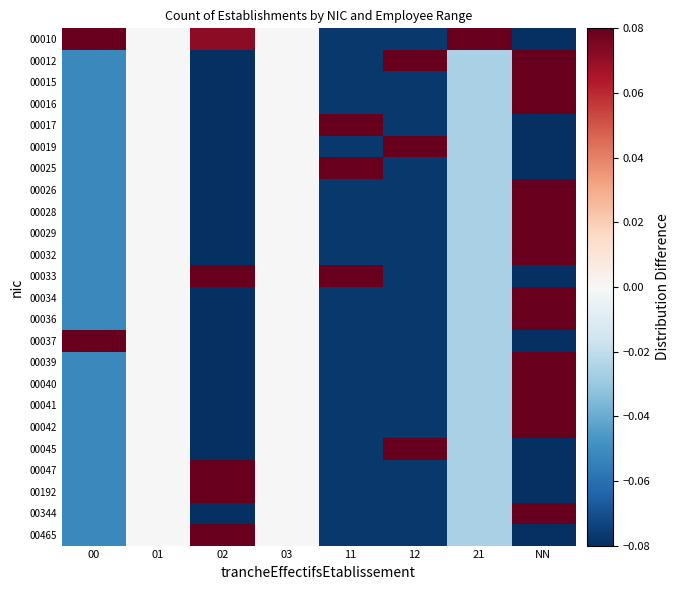

Rank the series by their maximum value, from highest to lowest.

00037, 00045, 00047, 00192, 00465, 00017, 00019, 00025, 00033, 00015, 00016, 00026, 00028, 00029, 00032, 00034, 00036, 00039, 00040, 00041, 00042, 00344, 00010, 00012